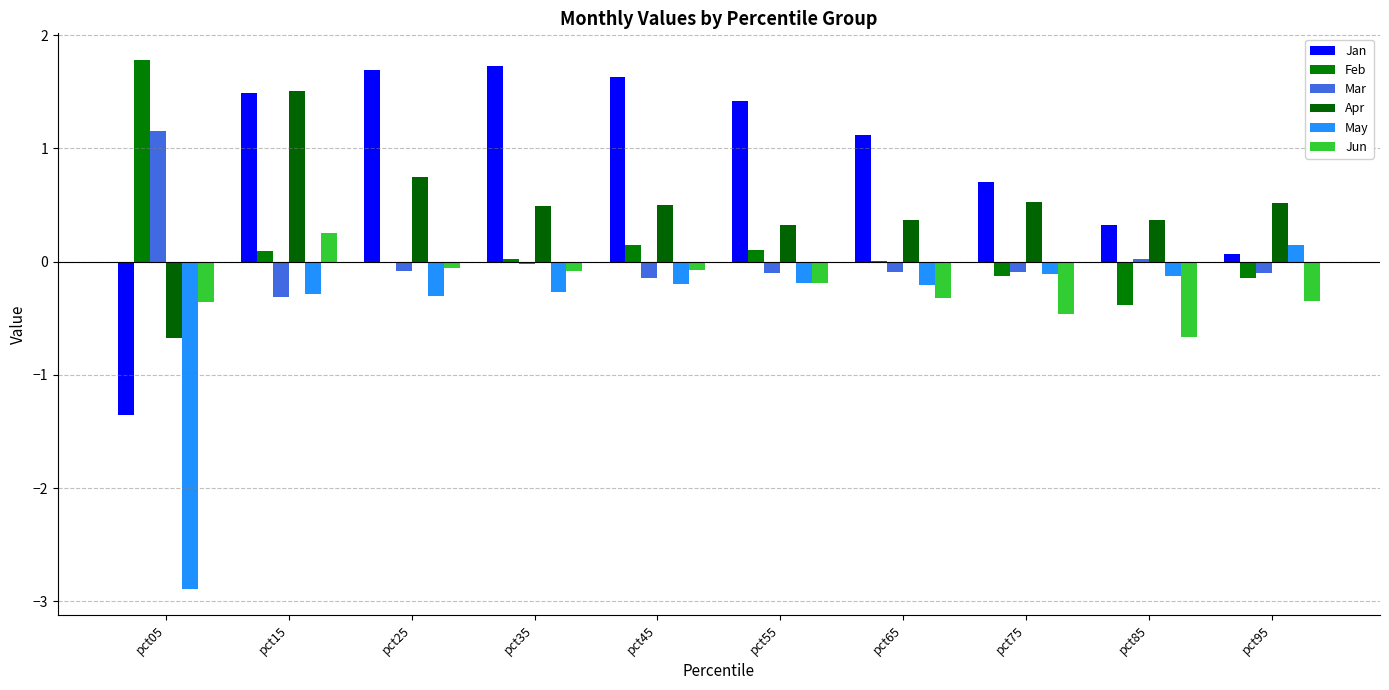

At which label does May first exceed 0?

pct95